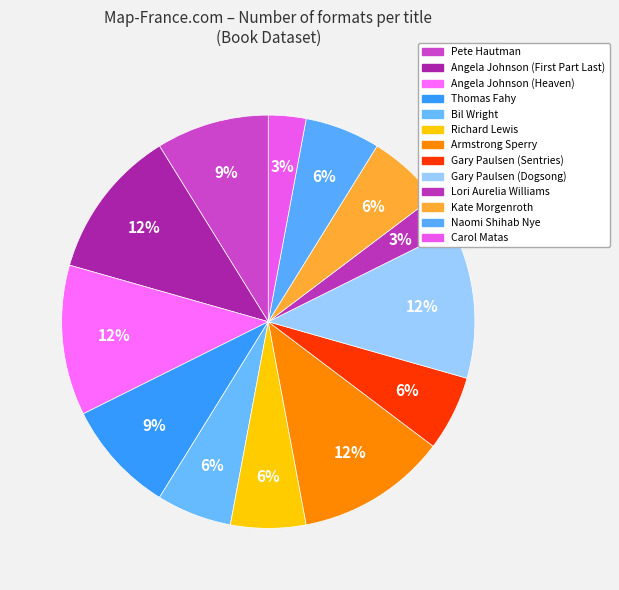

How many segments does this pie chart have?

13